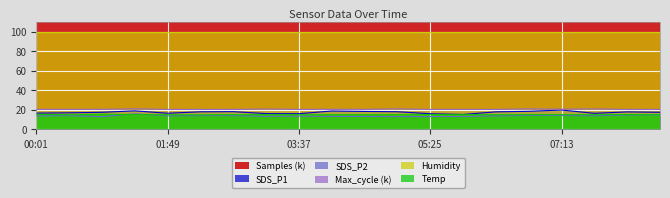

What is the minimum value for Temp?

14.9